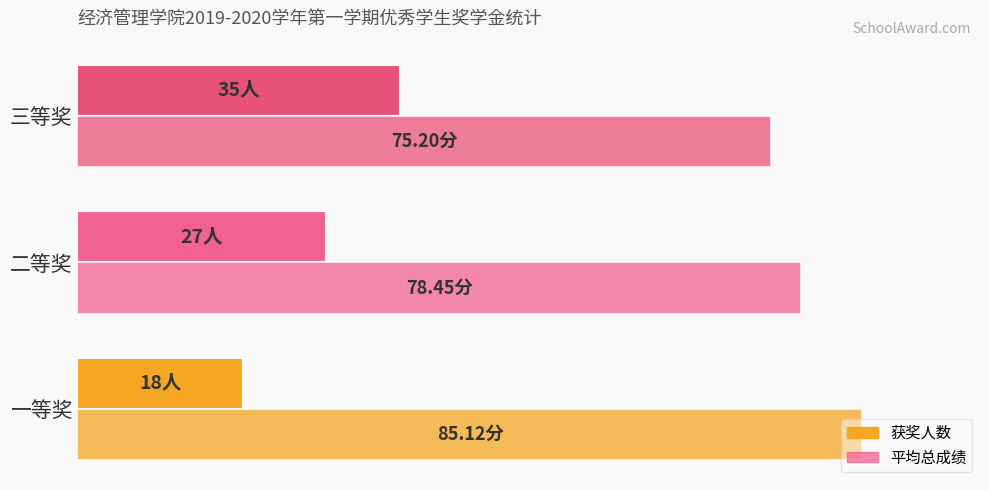

How many data points in 获奖人数 are less than 27?

1